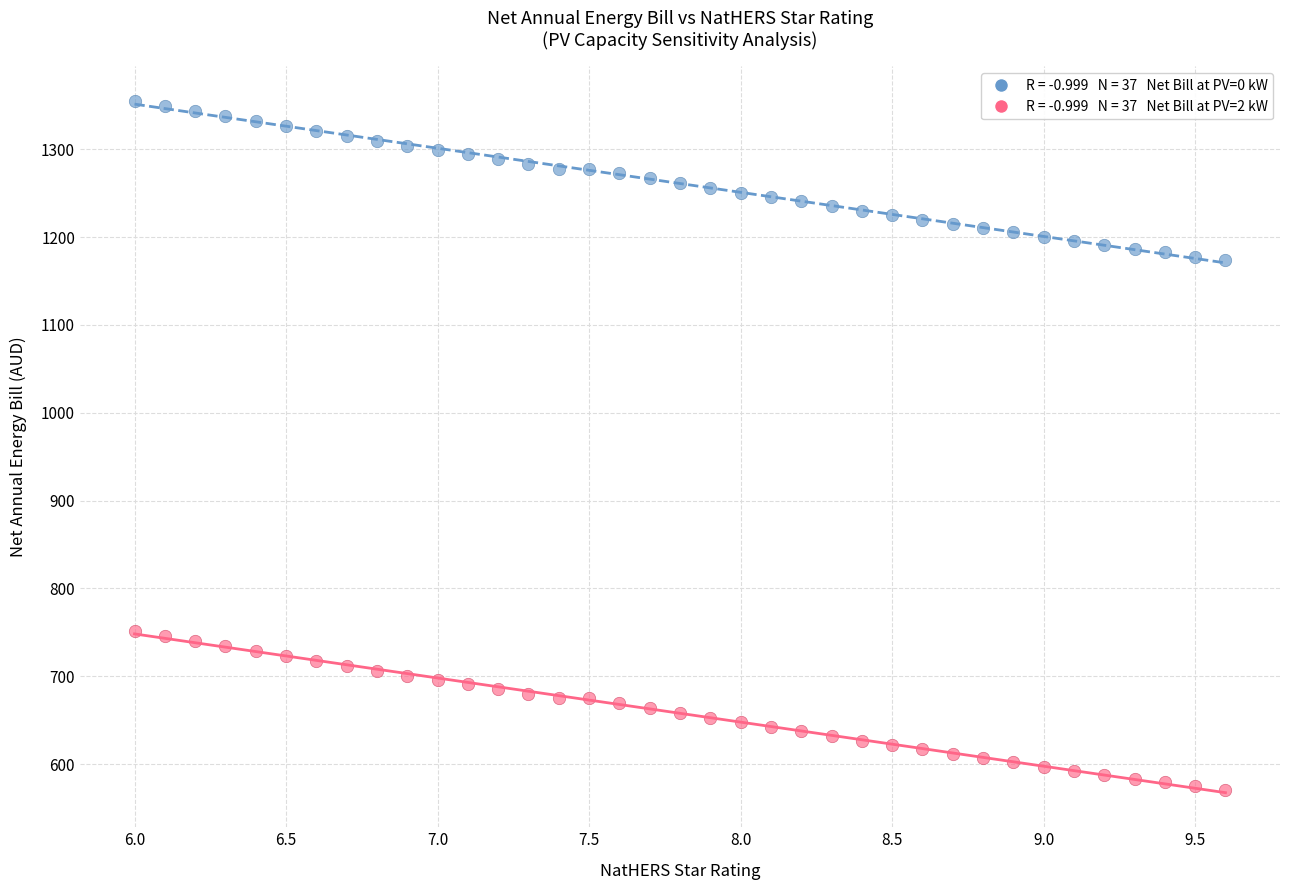

Across all data points, what is the range of Y values (max minus min)?

784.5